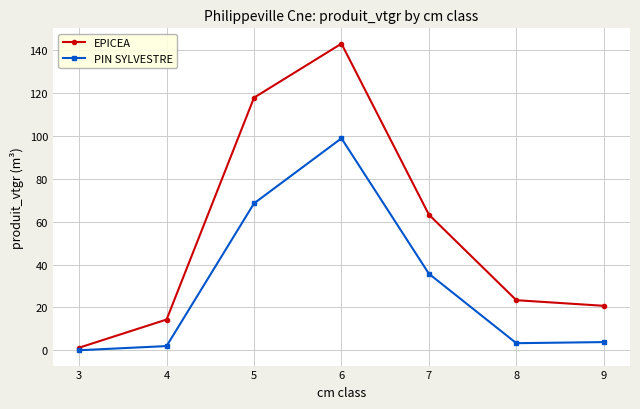

What is the difference between the highest and lowest values at 8?

20.1